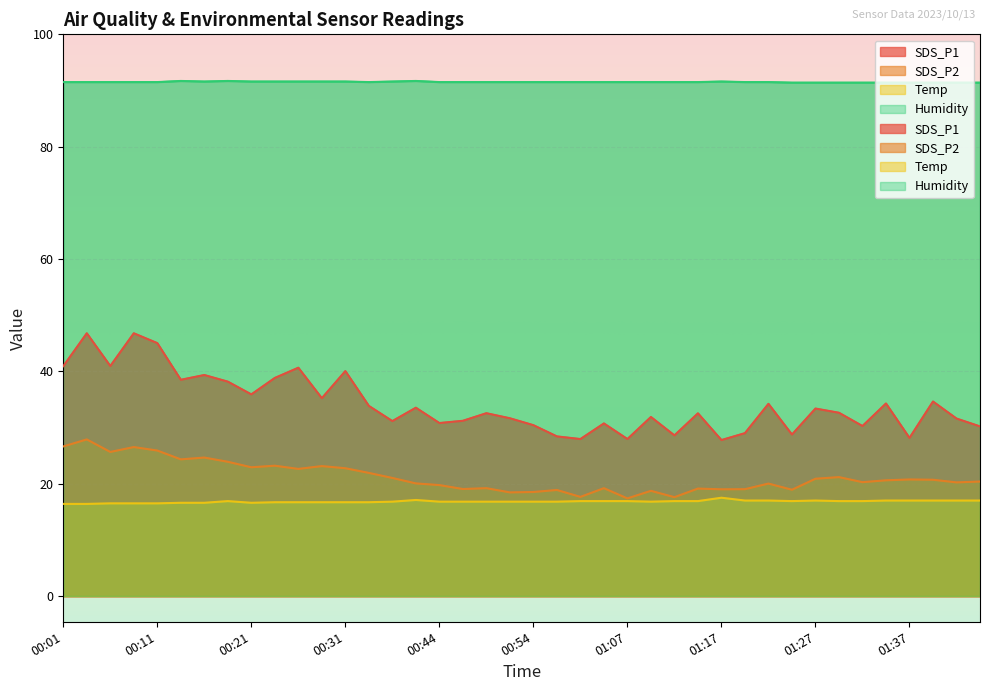

True or false: SDS_P1 and SDS_P2 cross at least once.

False